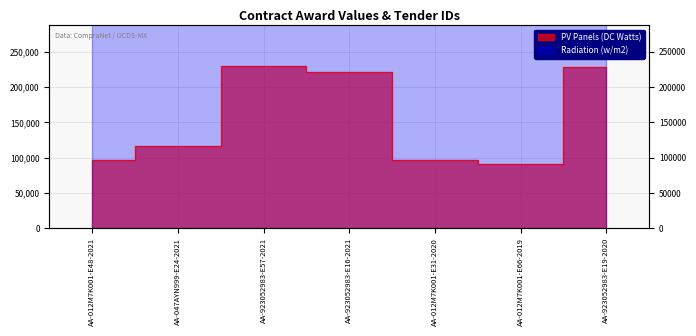

Which category has the lowest value across all series?

AA-012M7K001-E66-2019